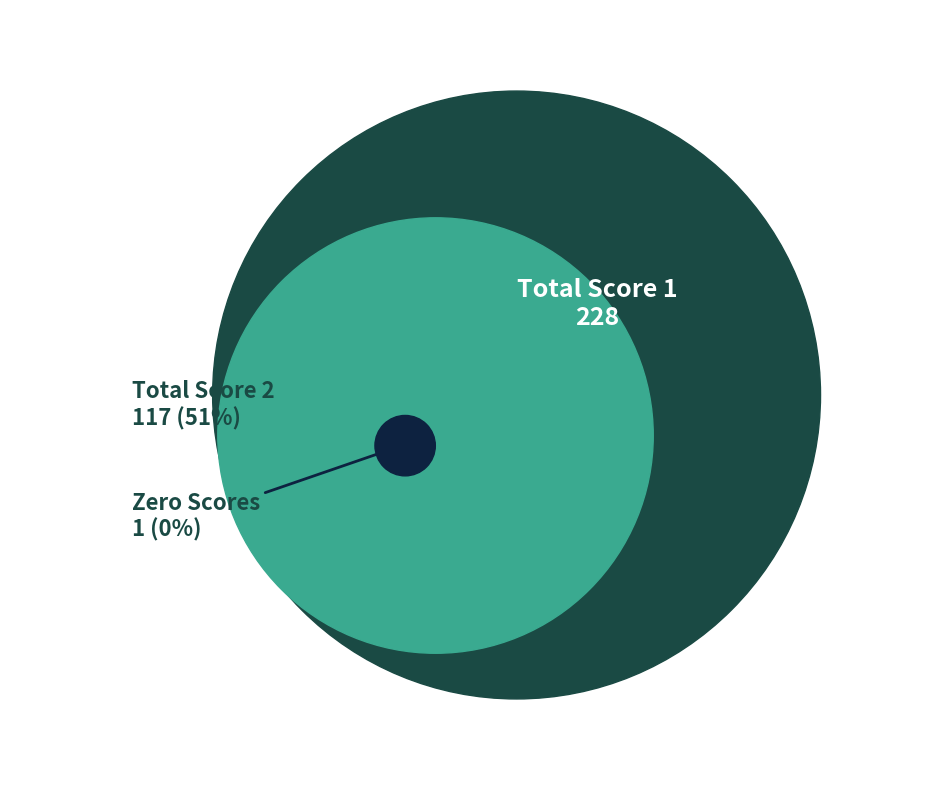

Is the sum of 4 and 13 greater than half?

No